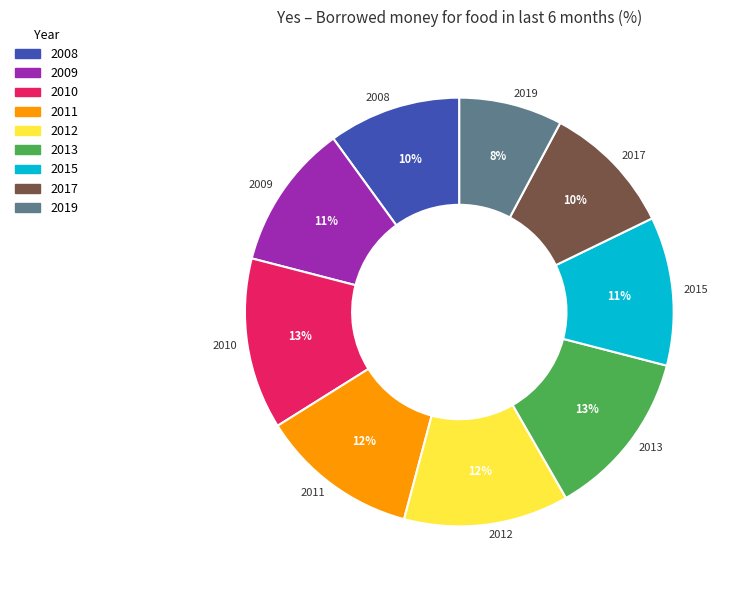

Do 2015 and 2012 together represent more than half of the pie?

No